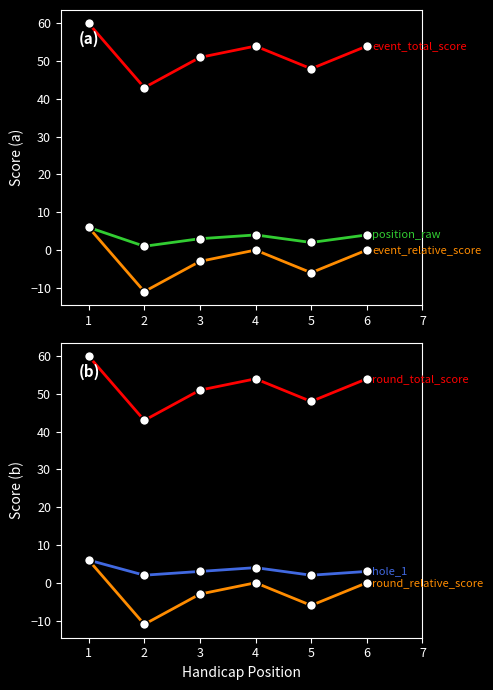

What is the highest value of the round_total_score series?

60